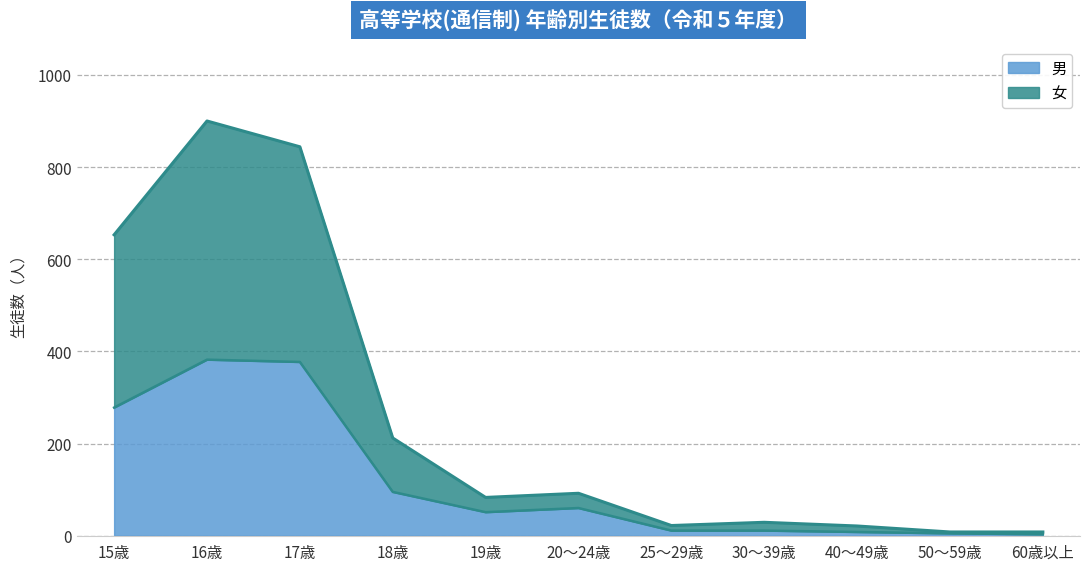

At how many categories does at least one series exceed 879?

1